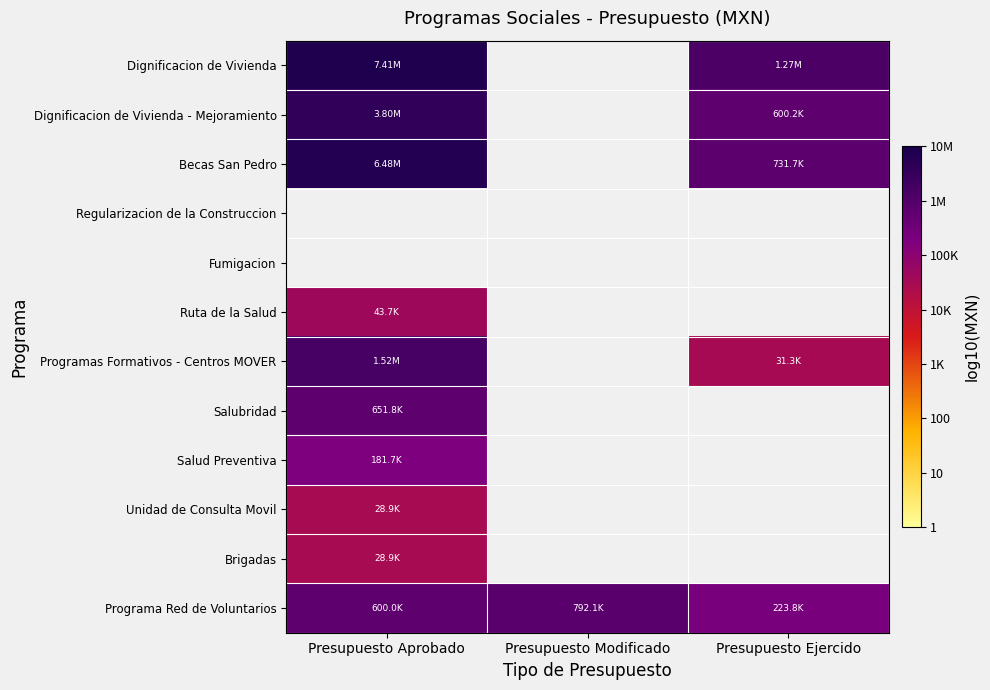

The value of Becas San Pedro at Presupuesto Aprobado is 2.8. True or false?

False